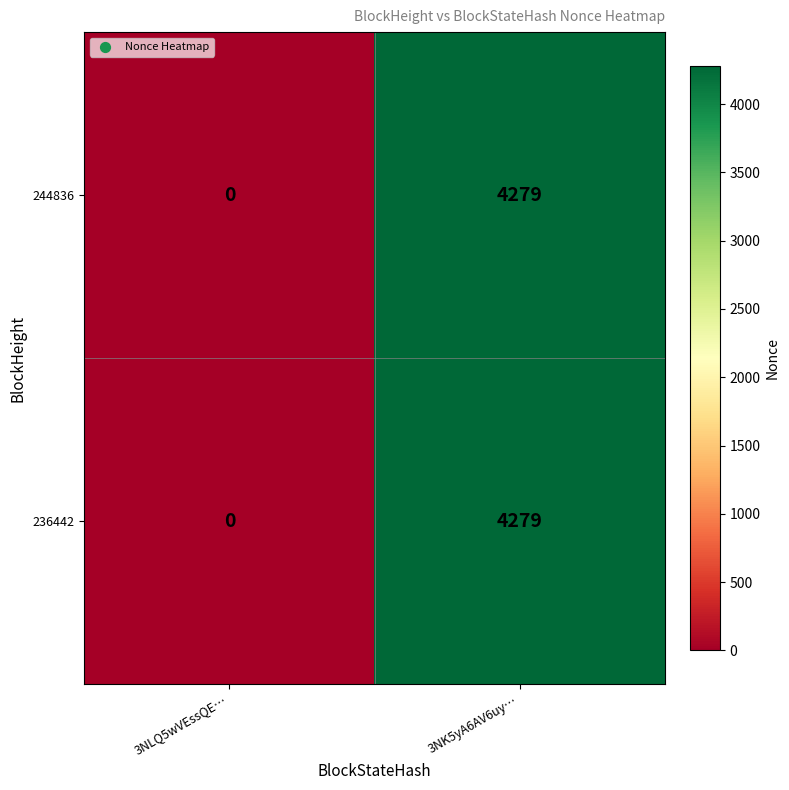

At which label is 236442 closest to 2139?

3NLQ5wVEssQE…